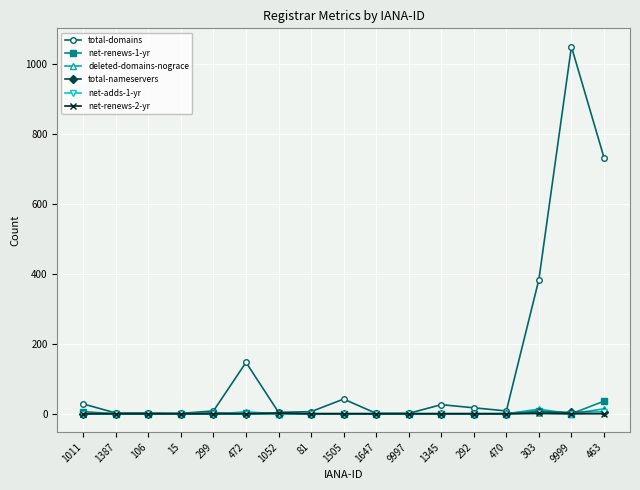

What is the total value across all series at 292?

17